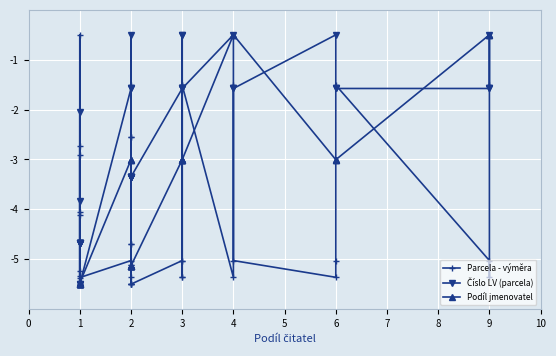

Between 1 and 2, which series saw the biggest shift?

Parcela - výměra